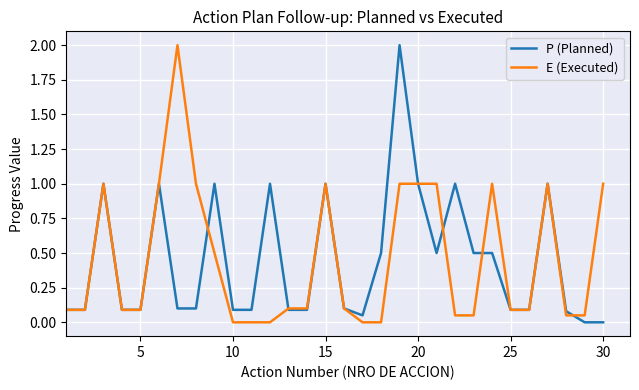

What is the highest value of the P (Planned) series?

2.0